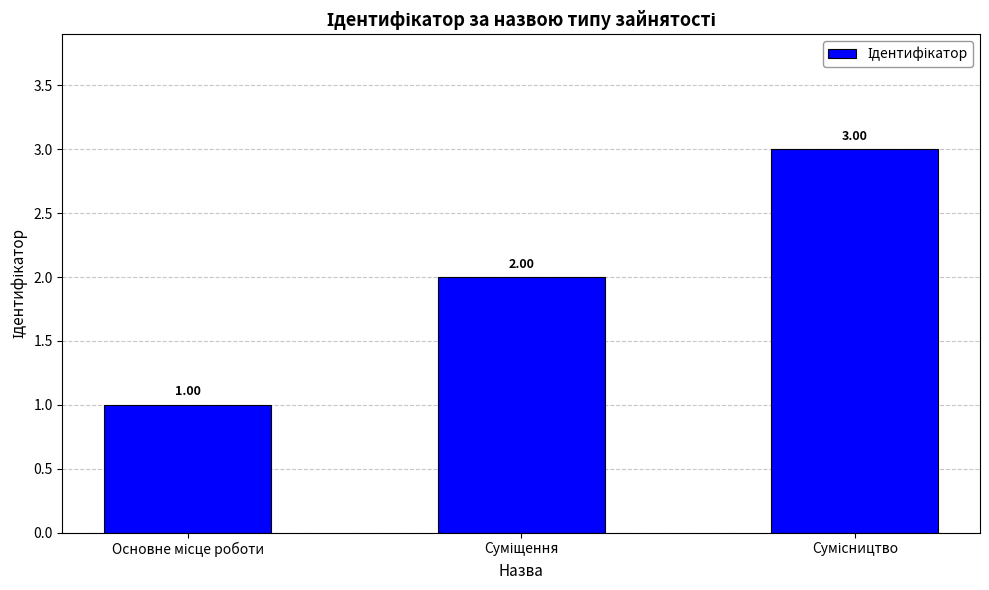

What is the change in value from Основне місце роботи to Суміщення?

+1